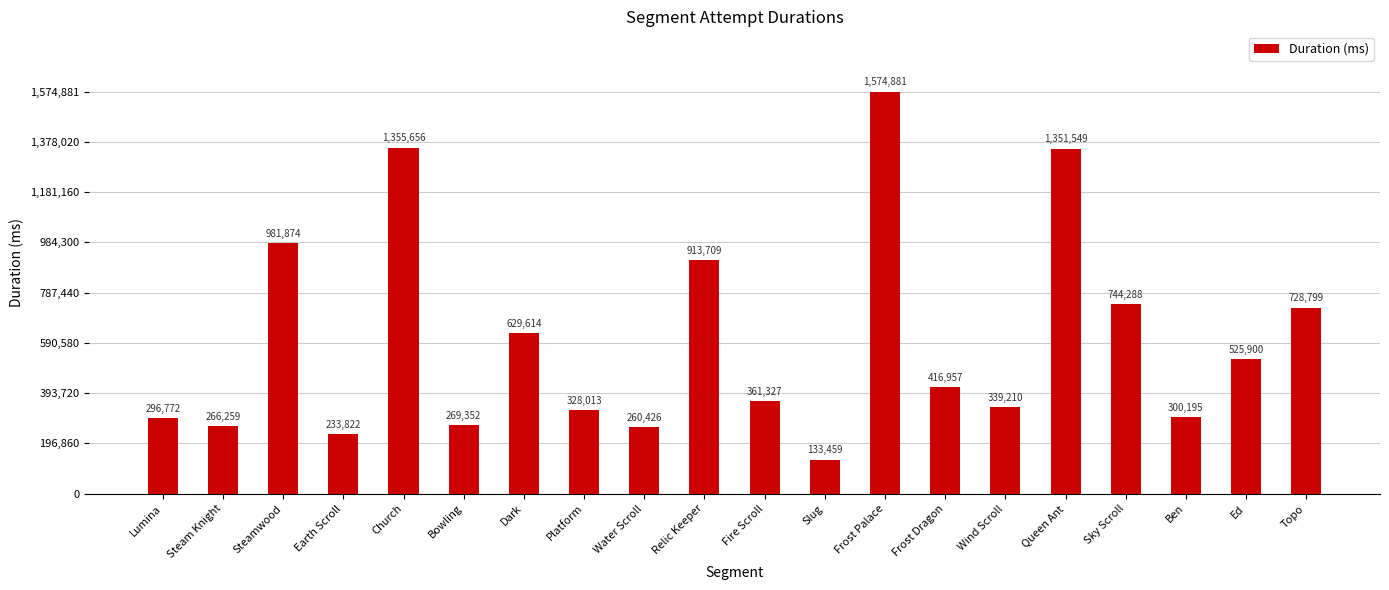

Reading left to right, transcribe all the data shown in this chart.

Lumina=296772	Steam Knight=266259	Steamwood=981874	Earth Scroll=233822	Church=1355656	Bowling=269352	Dark=629614	Platform=328013	Water Scroll=260426	Relic Keeper=913709	Fire Scroll=361327	Slug=133459	Frost Palace=1574881	Frost Dragon=416957	Wind Scroll=339210	Queen Ant=1351549	Sky Scroll=744288	Ben=300195	Ed=525900	Topo=728799